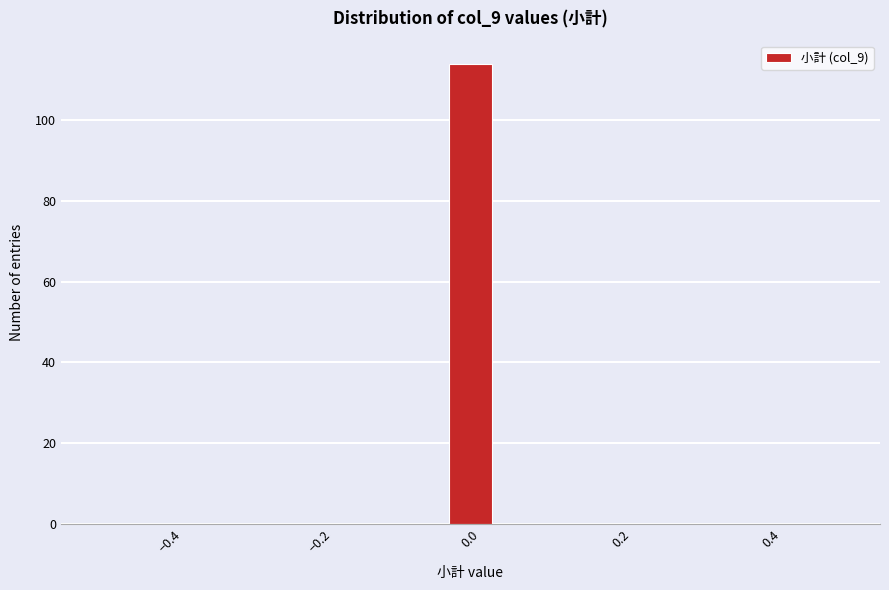

Around what value on the x-axis is the tallest bar? Give the approximate position of its centre, as read against the axis.

0.00